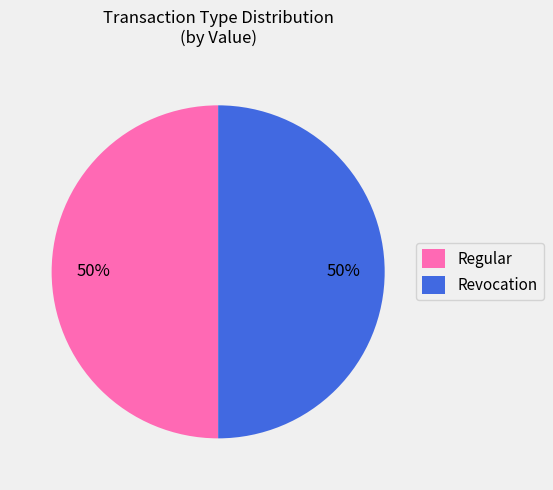

To the nearest percent, what is the combined percentage of Revocation and Regular?

100%